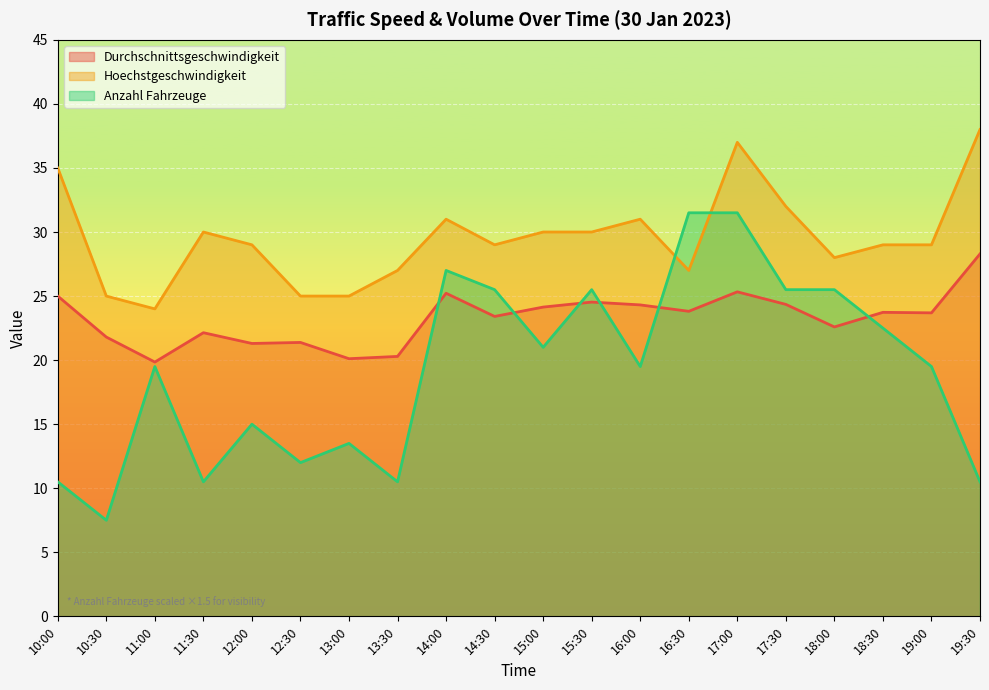

At how many categories does at least one series exceed 8?

20